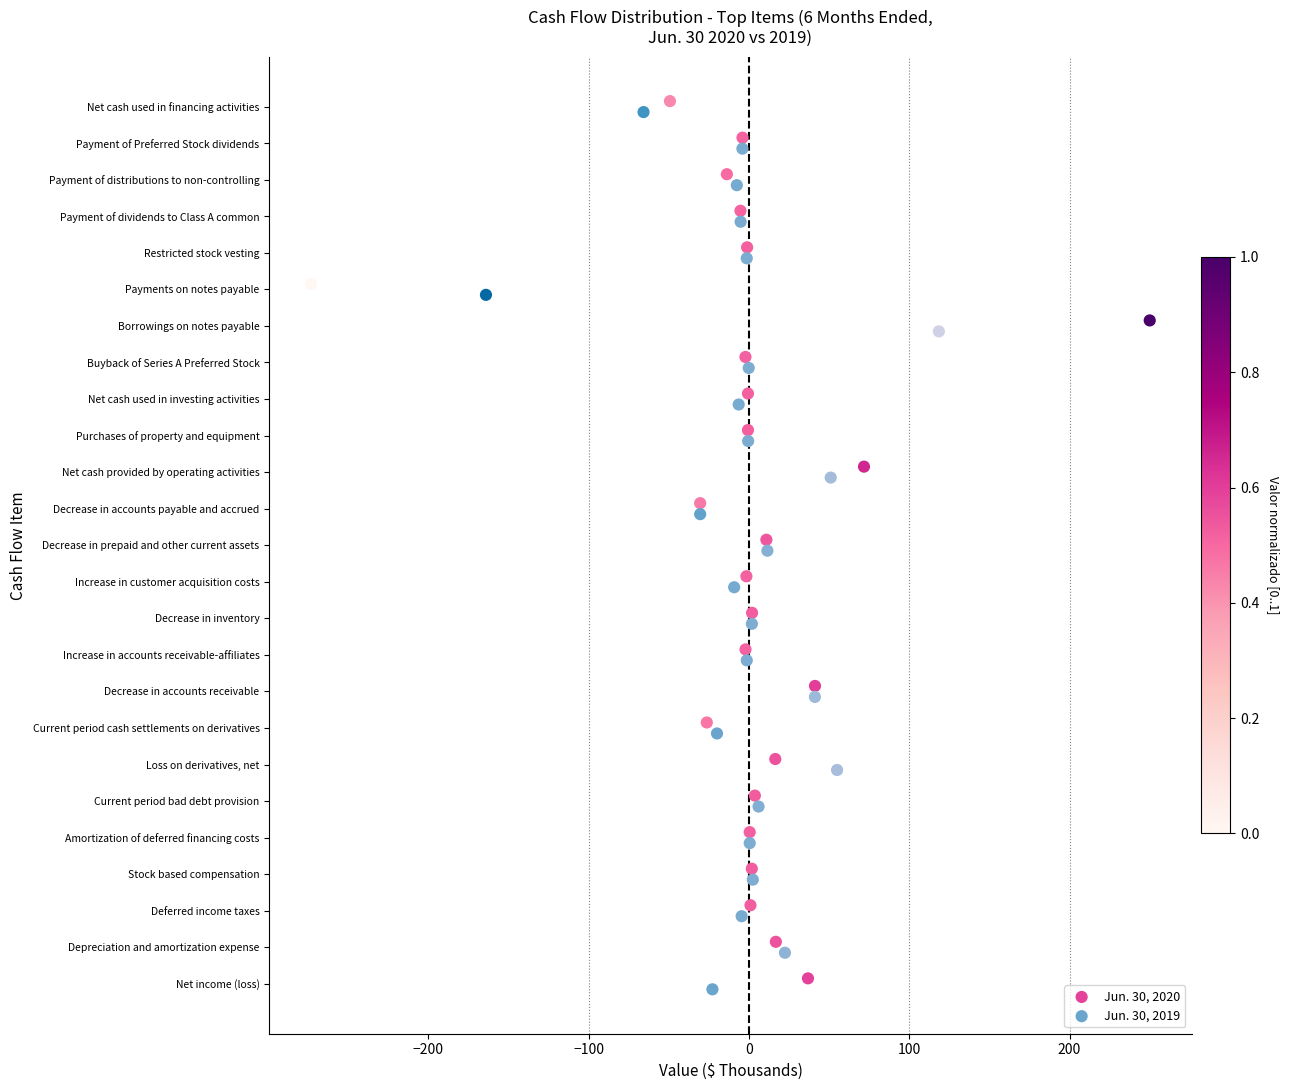

Which series reaches the maximum Y coordinate?

Jun. 30, 2020